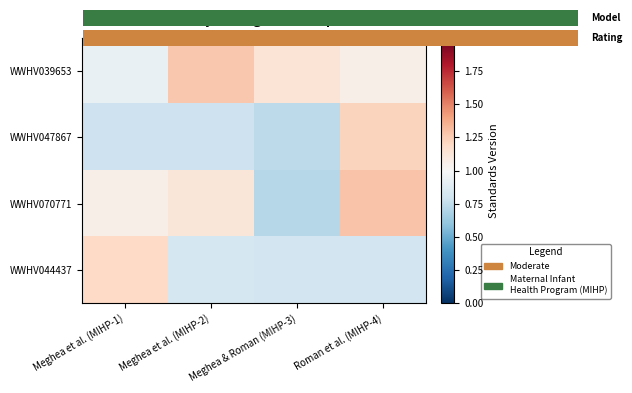

Reading left to right, extract all data points from this chart.

WWHV039653: Meghea et al. (MIHP-1)=0.9	Meghea et al. (MIHP-2)=1.3	Meghea & Roman (MIHP-3)=1.1	Roman et al. (MIHP-4)=1.1
WWHV047867: Meghea et al. (MIHP-1)=0.8	Meghea et al. (MIHP-2)=0.8	Meghea & Roman (MIHP-3)=0.7	Roman et al. (MIHP-4)=1.2
WWHV070771: Meghea et al. (MIHP-1)=1.1	Meghea et al. (MIHP-2)=1.1	Meghea & Roman (MIHP-3)=0.7	Roman et al. (MIHP-4)=1.3
WWHV044437: Meghea et al. (MIHP-1)=1.2	Meghea et al. (MIHP-2)=0.8	Meghea & Roman (MIHP-3)=0.8	Roman et al. (MIHP-4)=0.8